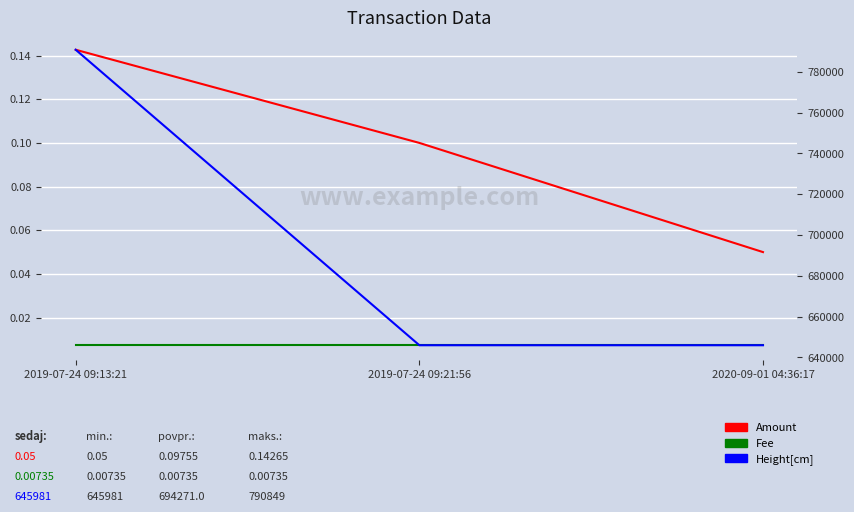

At which category does the chart reach its minimum across all series?

2019-07-24 09:13:21